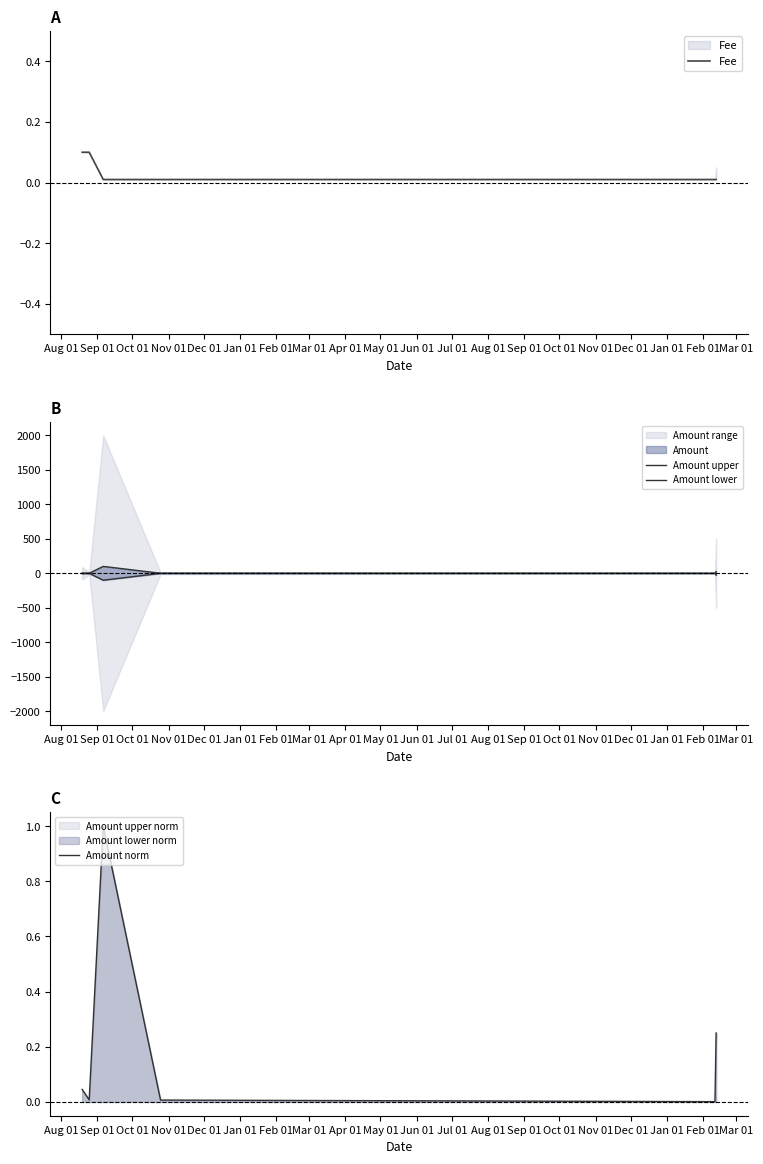

What is the maximum value for Amount norm?

1.0